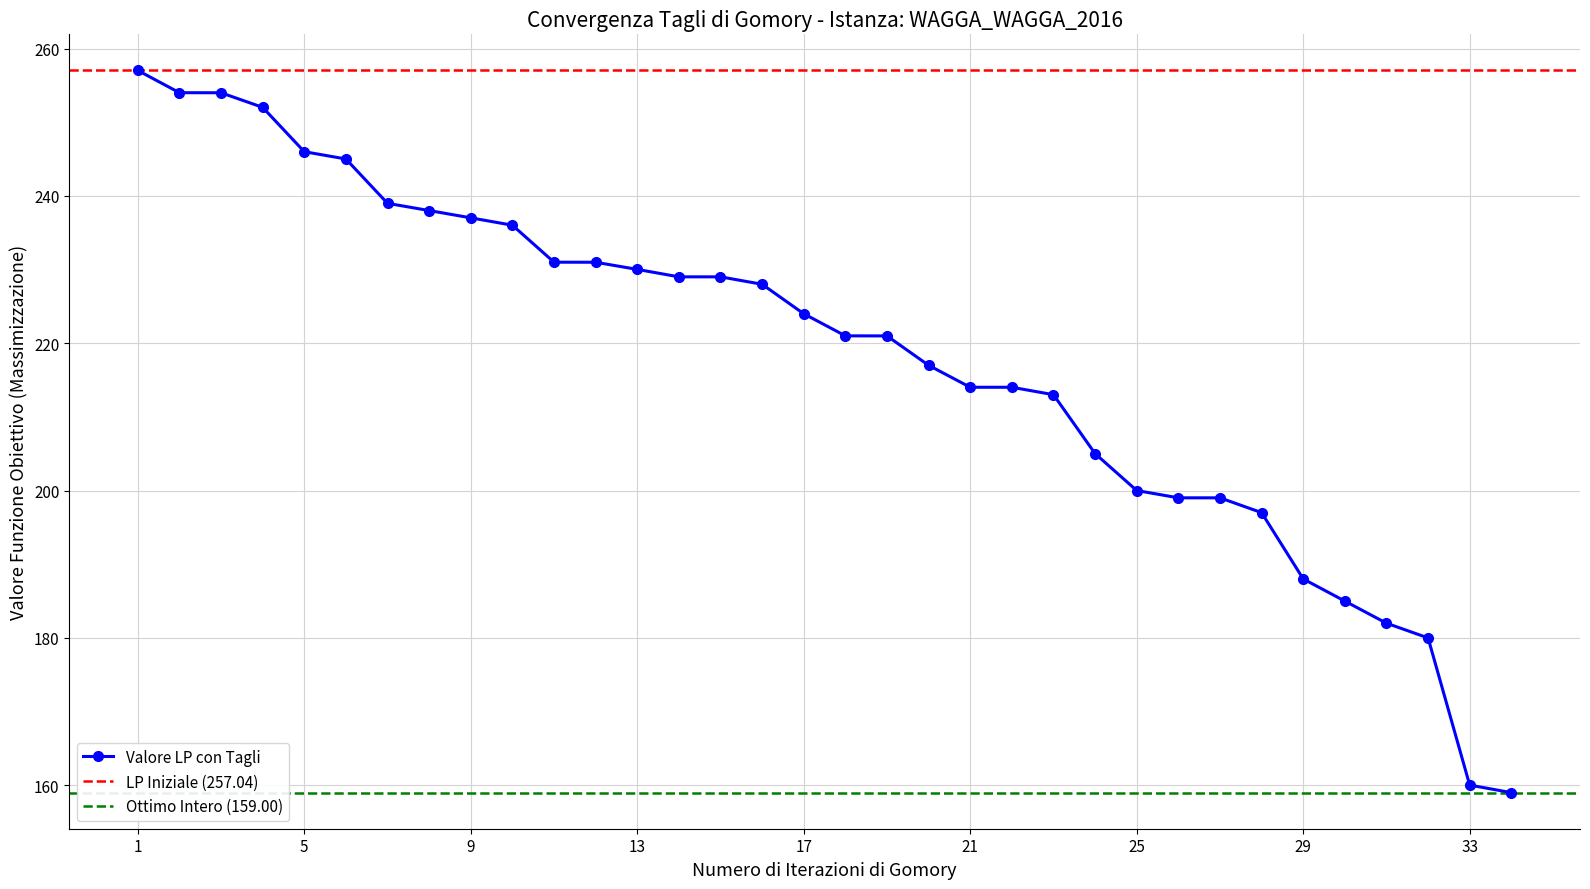

How many values are below 224?

17